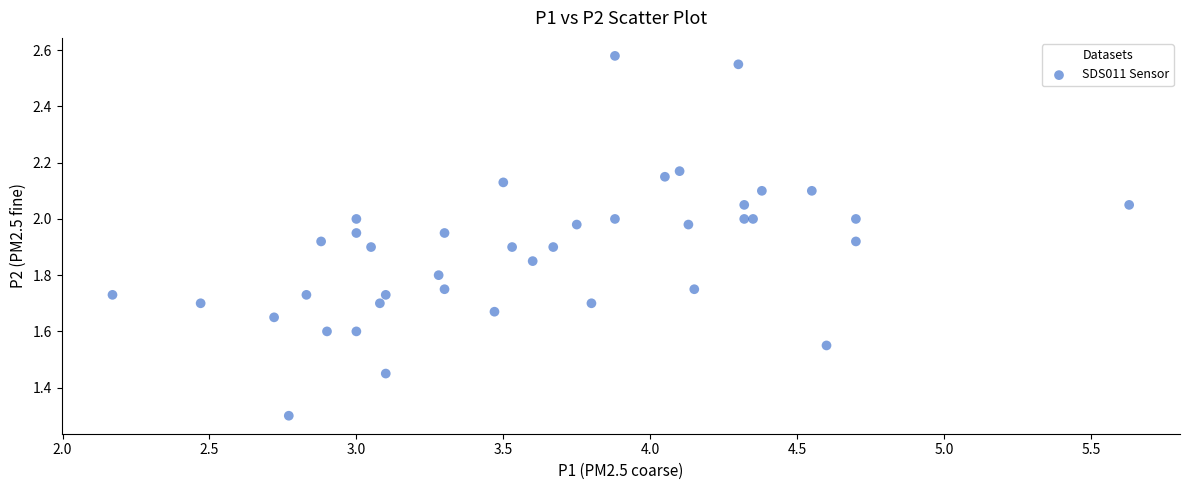

What Y value in the scatter plot is closest to 1?

1.3